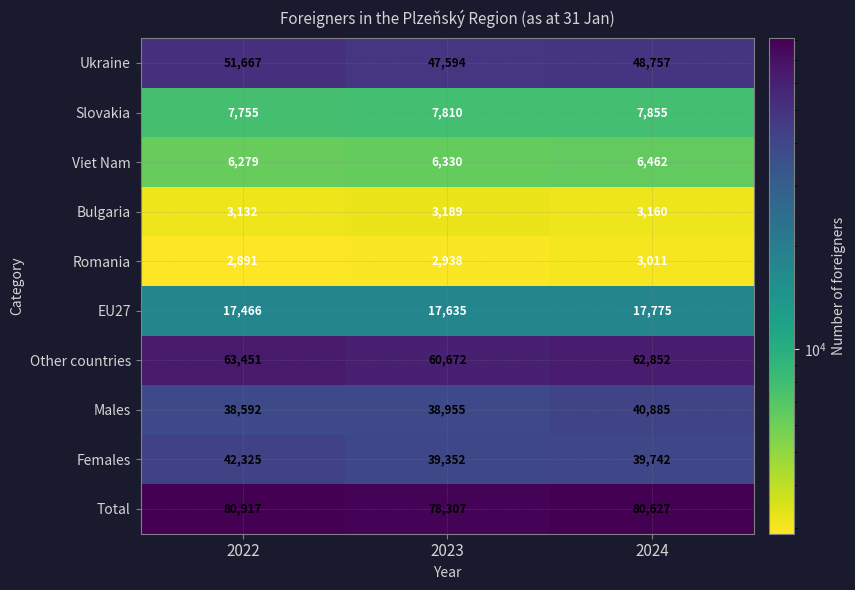

At which label does Ukraine first exceed 48757?

2022